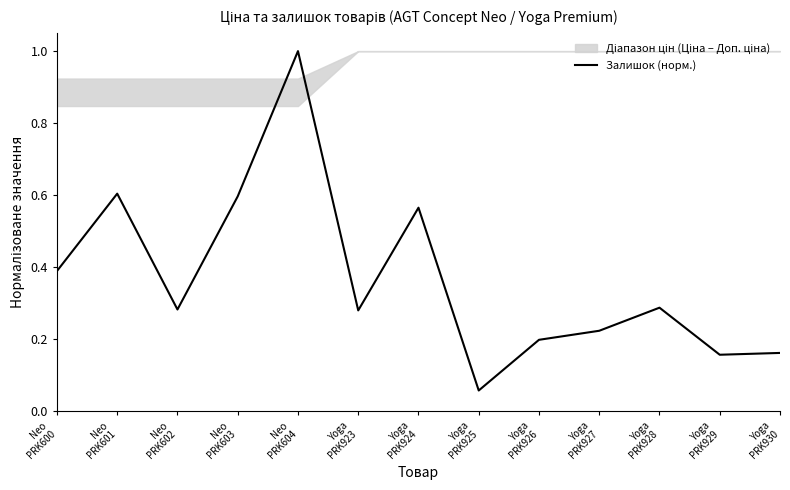

What position from the left is Neo
PRK604?

5